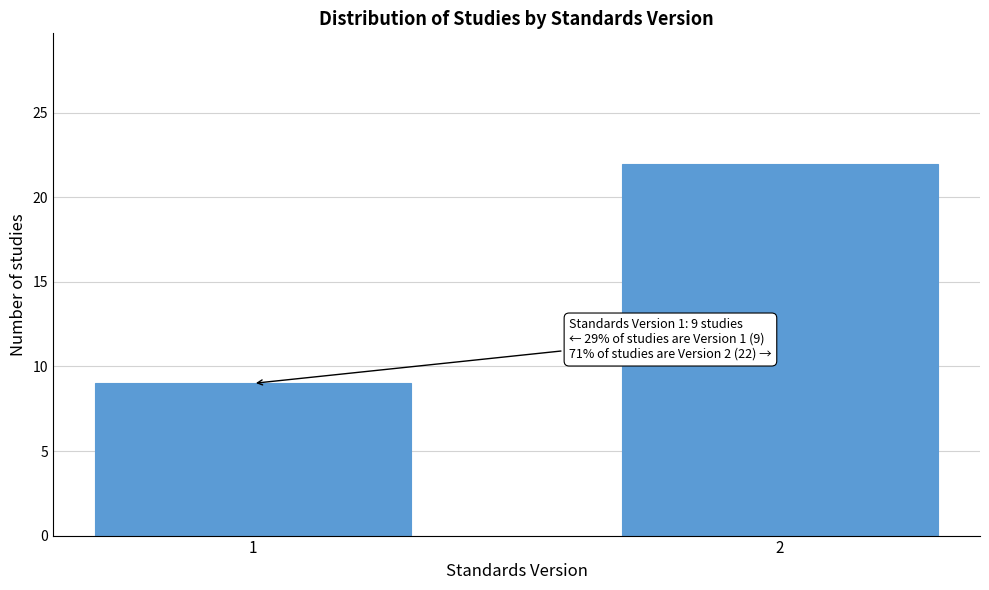

Reading left to right, extract all data points from this chart.

1=9	2=22